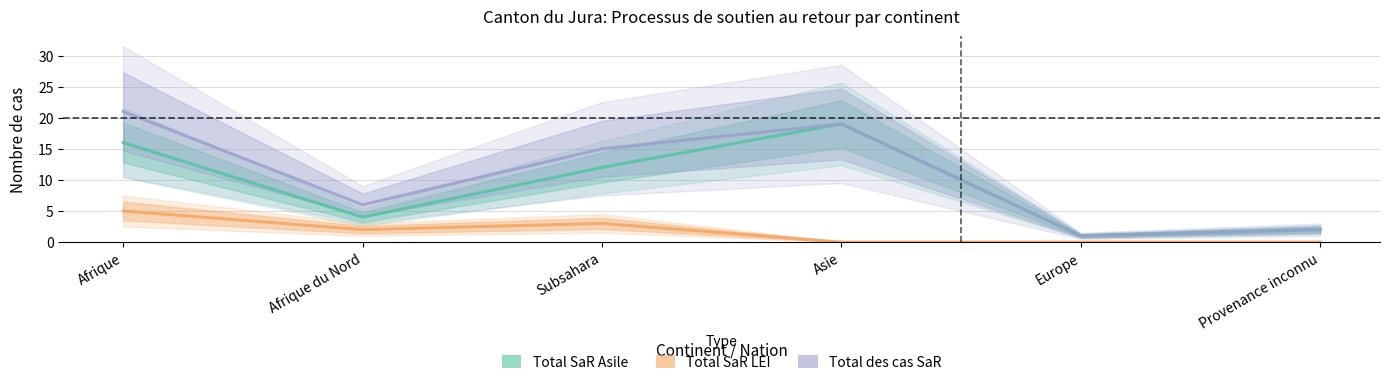

The value of Total des cas SaR at Subsahara is 23. True or false?

False